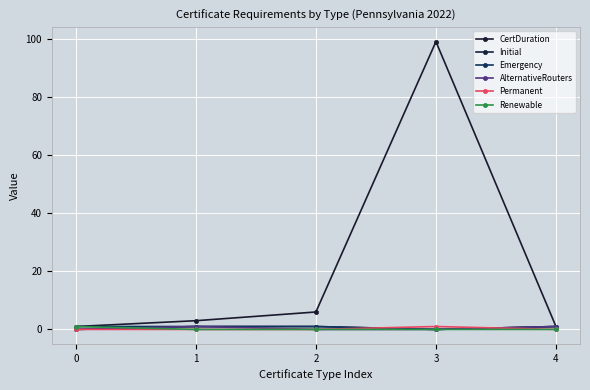

Reading right to left, extract all data points from this chart.

CertDuration: 4=1	3=99	2=6	1=3	0=1
Initial: 4=1	3=0	2=1	1=1	0=0
Emergency: 4=1	3=0	2=1	1=1	0=1
AlternativeRouters: 4=1	3=0	2=0	1=1	0=0
Permanent: 4=0	3=1	2=0	1=0	0=0
Renewable: 4=0	3=0	2=0	1=0	0=1